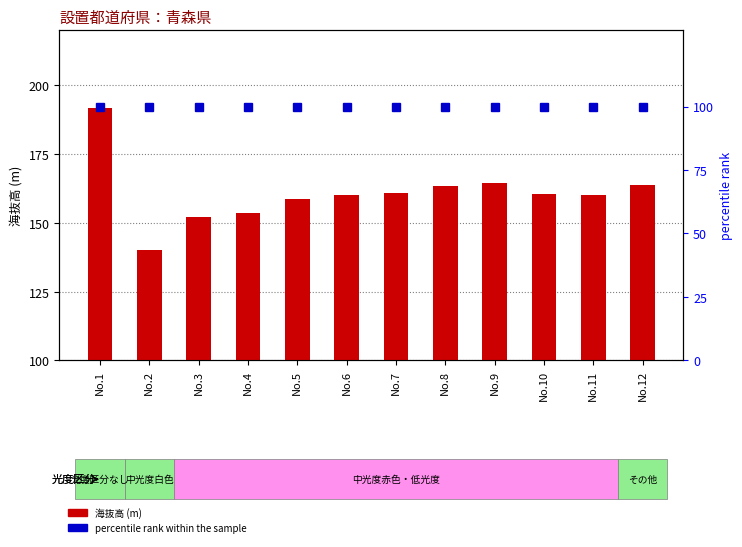

Is the value of percentile rank at No.8 greater than the value of 海抜高 (m) at No.3?

No